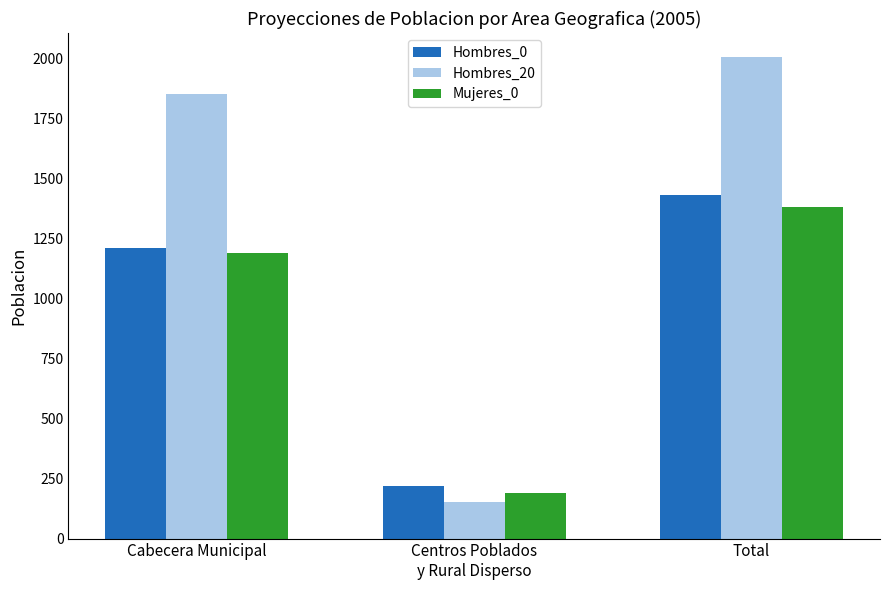

At Total, list the series in order from largest to smallest.

Hombres_20, Hombres_0, Mujeres_0